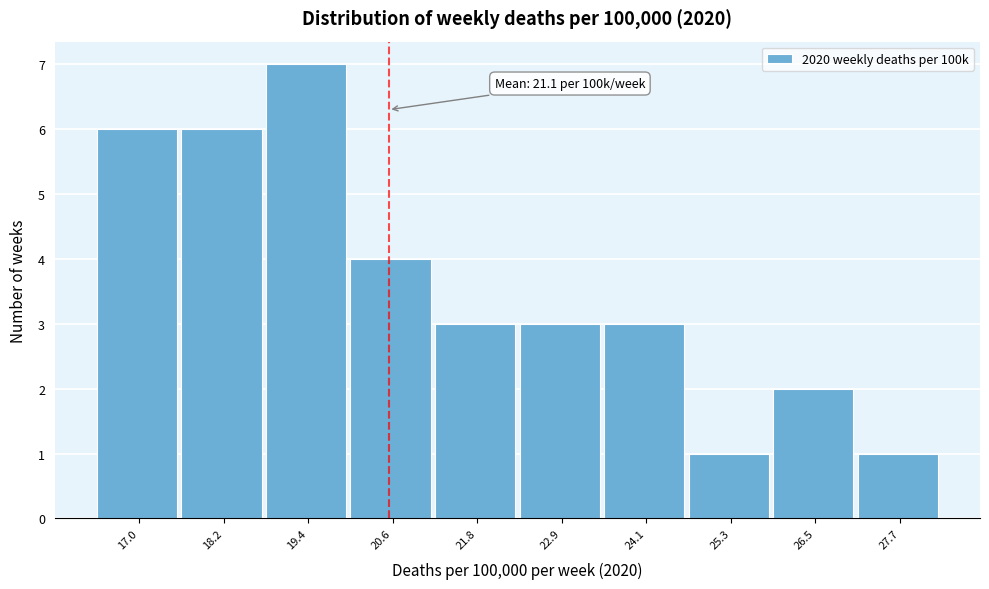

Reading left to right, what are all the values shown in this chart?

17.0=6	18.2=6	19.4=7	20.6=4	21.8=3	22.9=3	24.1=3	25.3=1	26.5=2	27.7=1